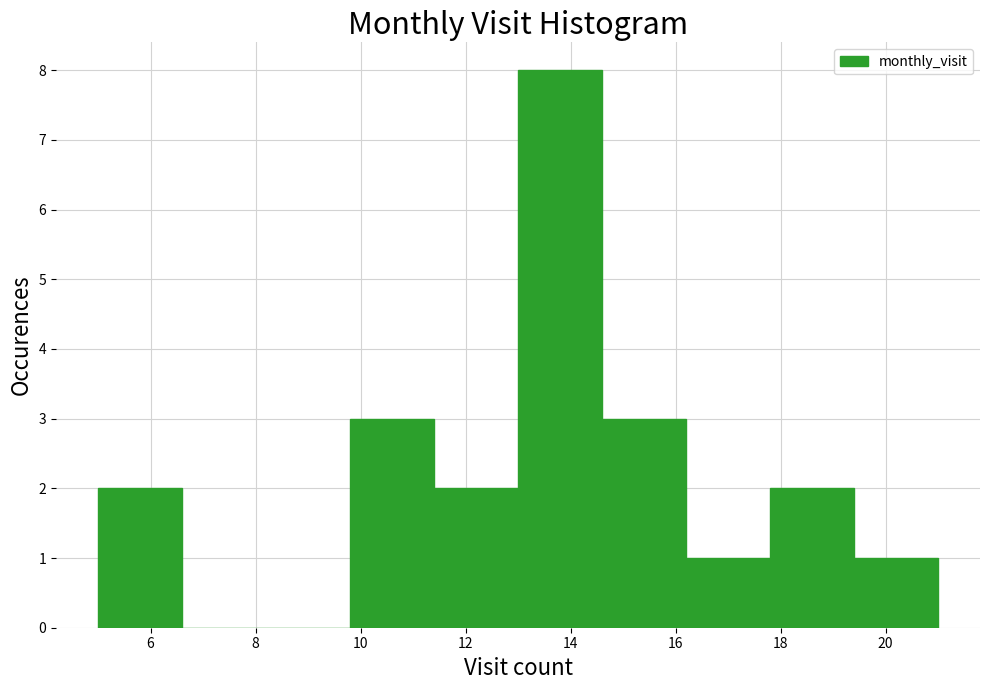

Over which range of the x-axis is the bar tallest?

13.0 to 14.6